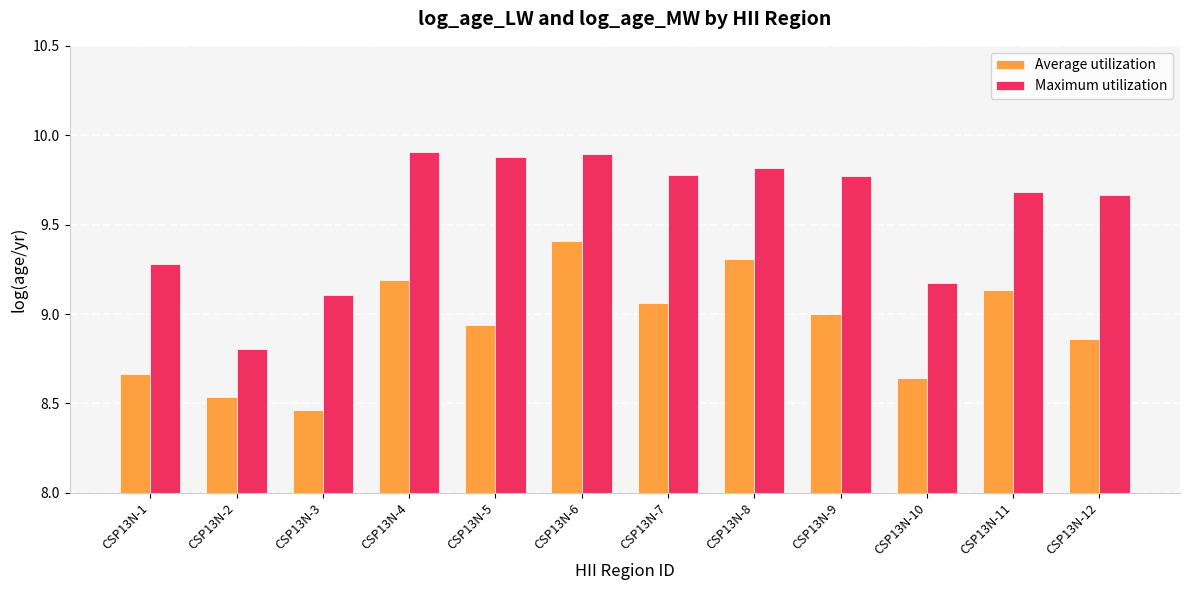

How many groups of bars are there?

12